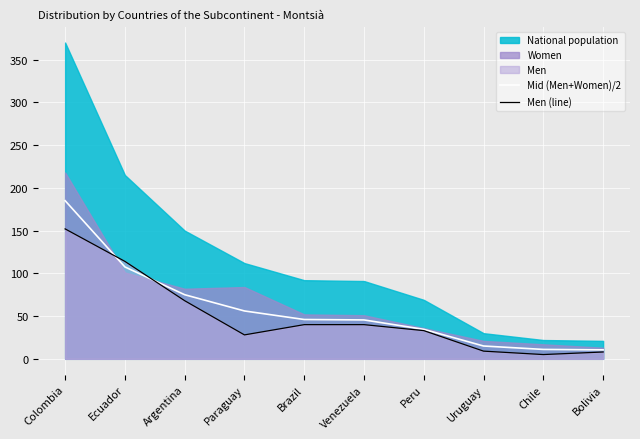

Reading left to right, what are all the values shown in this chart?

Mid (Men+Women)/2: Colombia=185.0	Ecuador=107.5	Argentina=75.0	Paraguay=56.0	Brazil=46.0	Venezuela=45.5	Peru=34.5	Uruguay=15.0	Chile=11.0	Bolivia=10.5
Men (line): Colombia=152.0	Ecuador=114.0	Argentina=68.0	Paraguay=28.0	Brazil=40.0	Venezuela=40.0	Peru=33.0	Uruguay=9.0	Chile=5.0	Bolivia=8.0